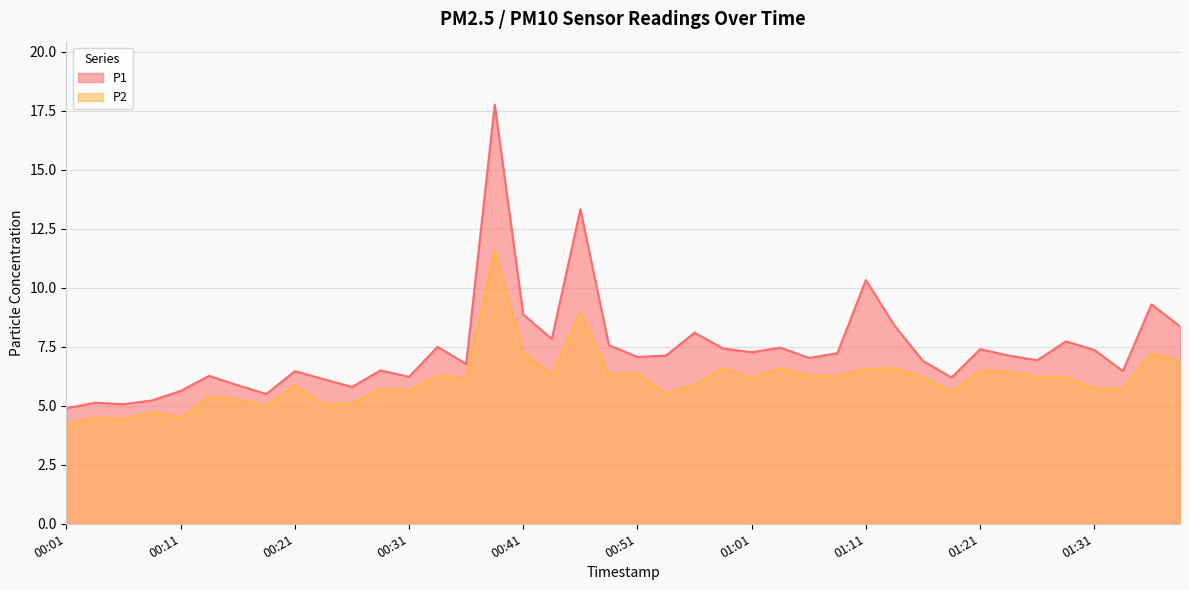

True or false: P1 and P2 intersect in this chart.

False